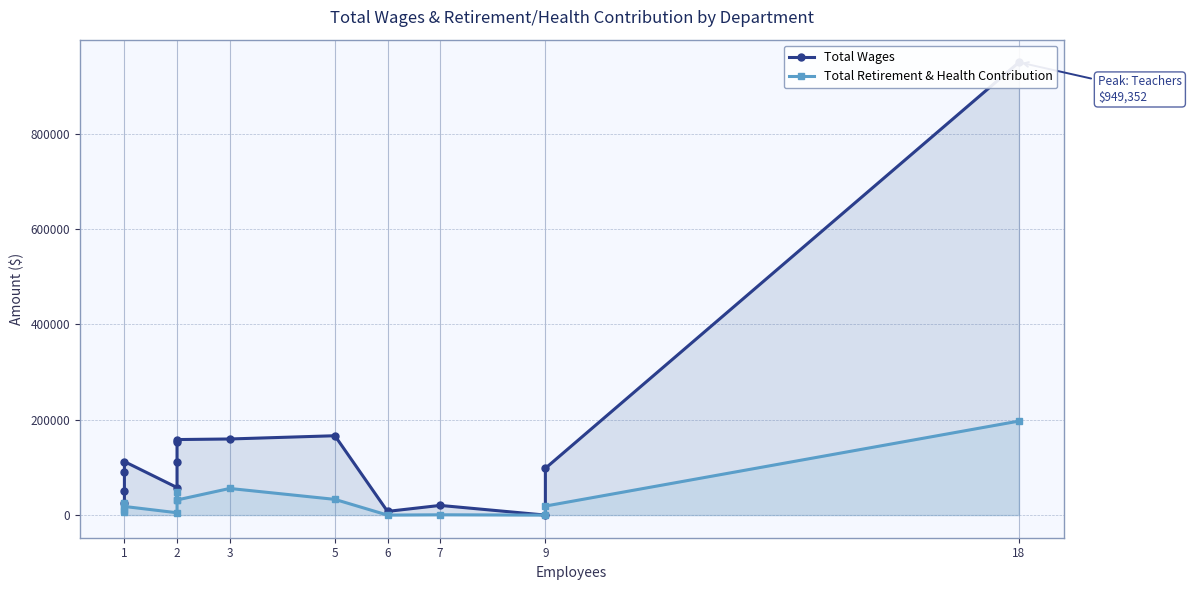

Which series has the largest total across all categories?

Total Wages